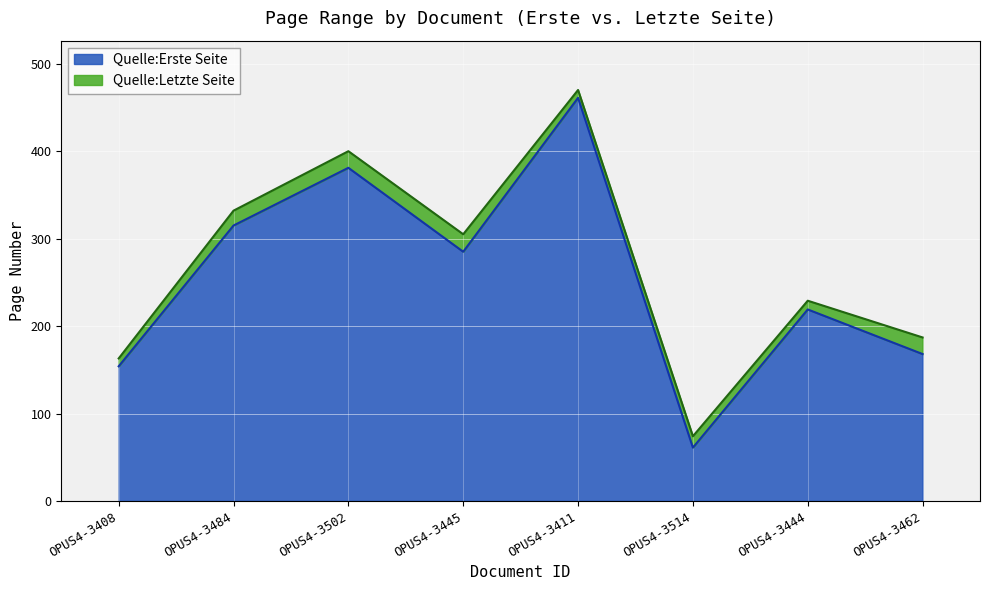

True or false: Quelle:Erste Seite has a value of 461 at OPUS4-3411.

True